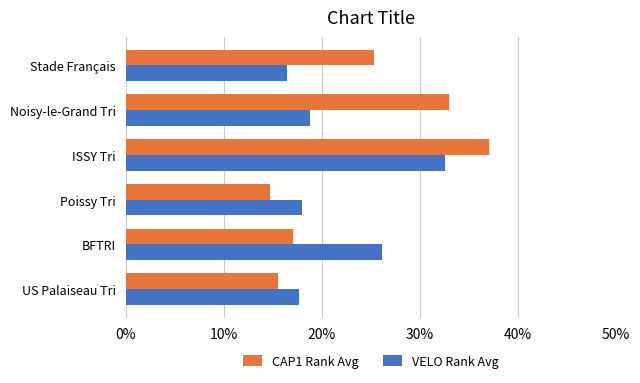

What are all the series names shown in the legend?

CAP1 Rank Avg, VELO Rank Avg